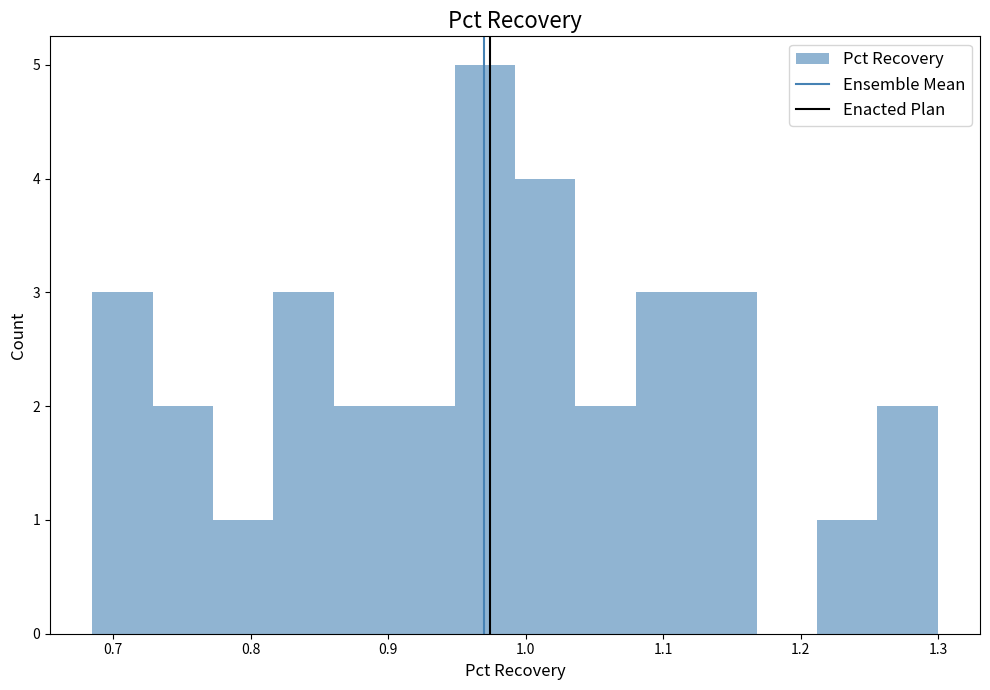

Over which range of the x-axis is the bar tallest?

0.95 to 0.99